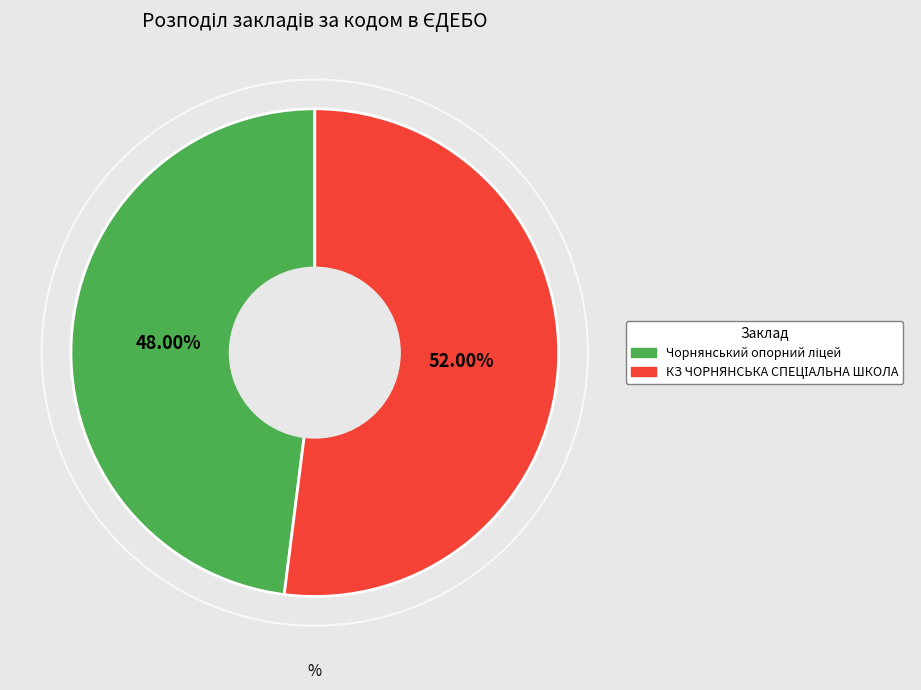

Is there a majority slice in this chart?

Yes